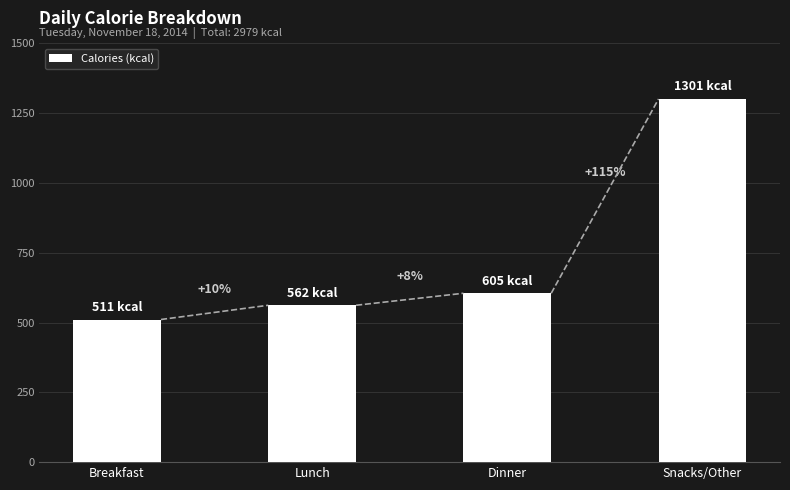

What is the change in value from Lunch to Dinner?

+43